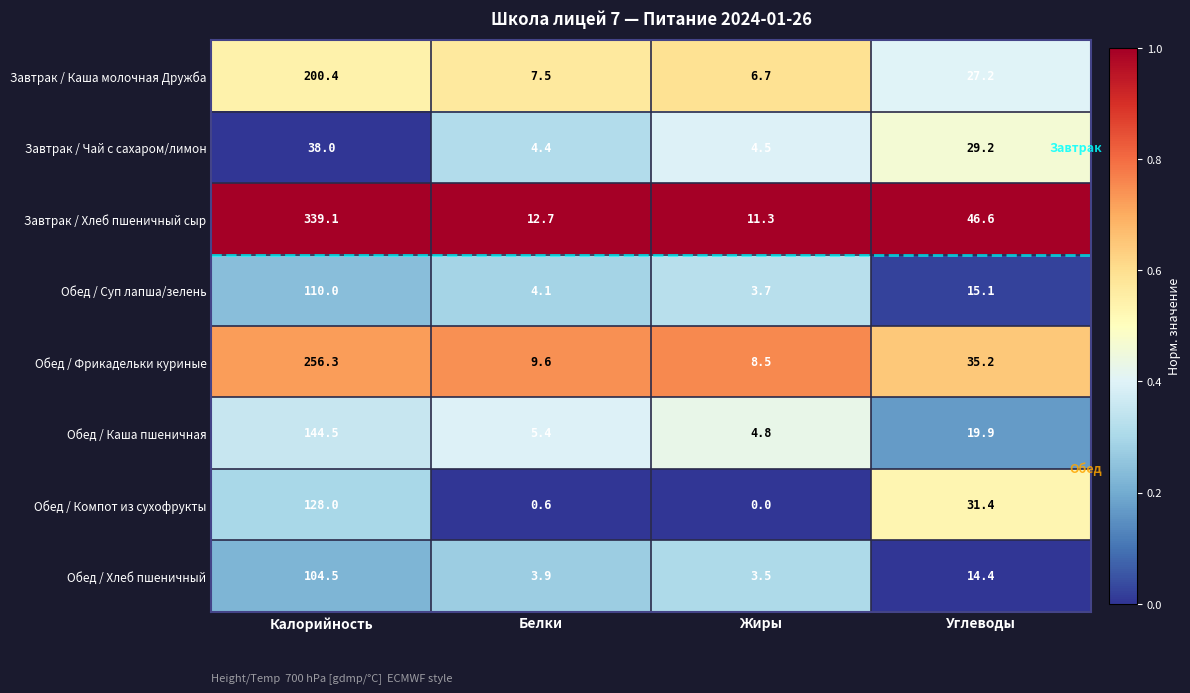

Rank the series at Жиры from highest to lowest value.

Завтрак / Хлеб пшеничный сыр, Обед / Фрикадельки куриные, Завтрак / Каша молочная Дружба, Обед / Каша пшеничная, Завтрак / Чай с сахаром/лимон, Обед / Суп лапша/зелень, Обед / Хлеб пшеничный, Обед / Компот из сухофрукты